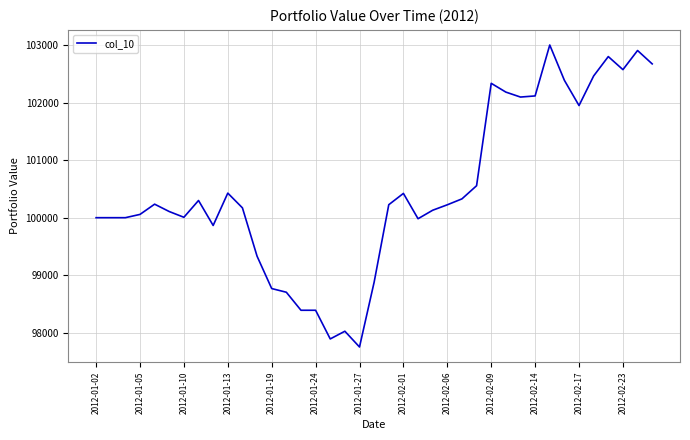

Does the chart have visible grid lines?

Yes